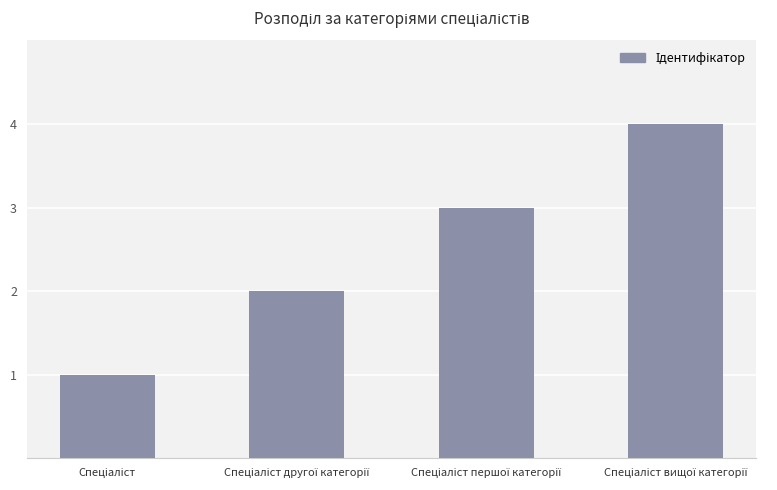

What is the greatest value displayed?

4